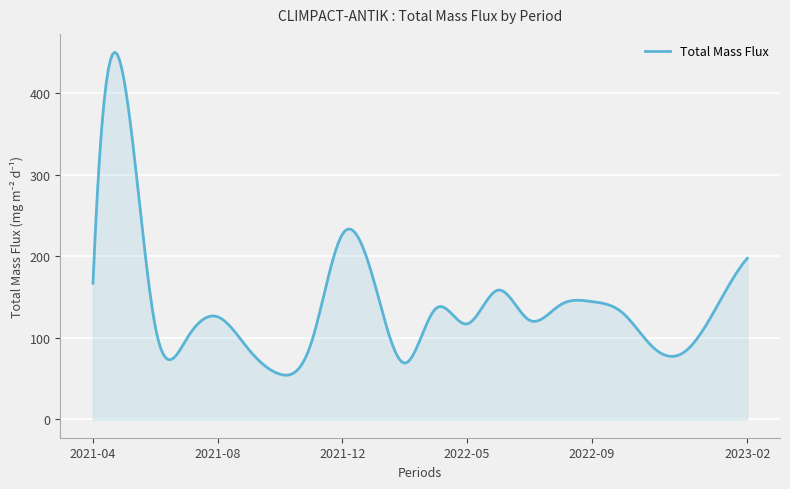

What is the difference between the maximum and minimum values?

395.9